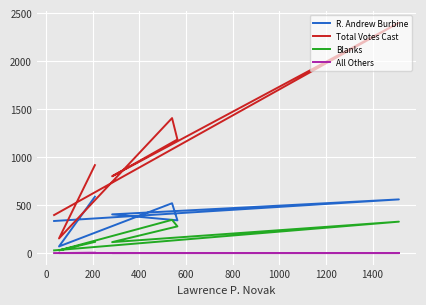

What is the approximate value of Blanks at 200?

114